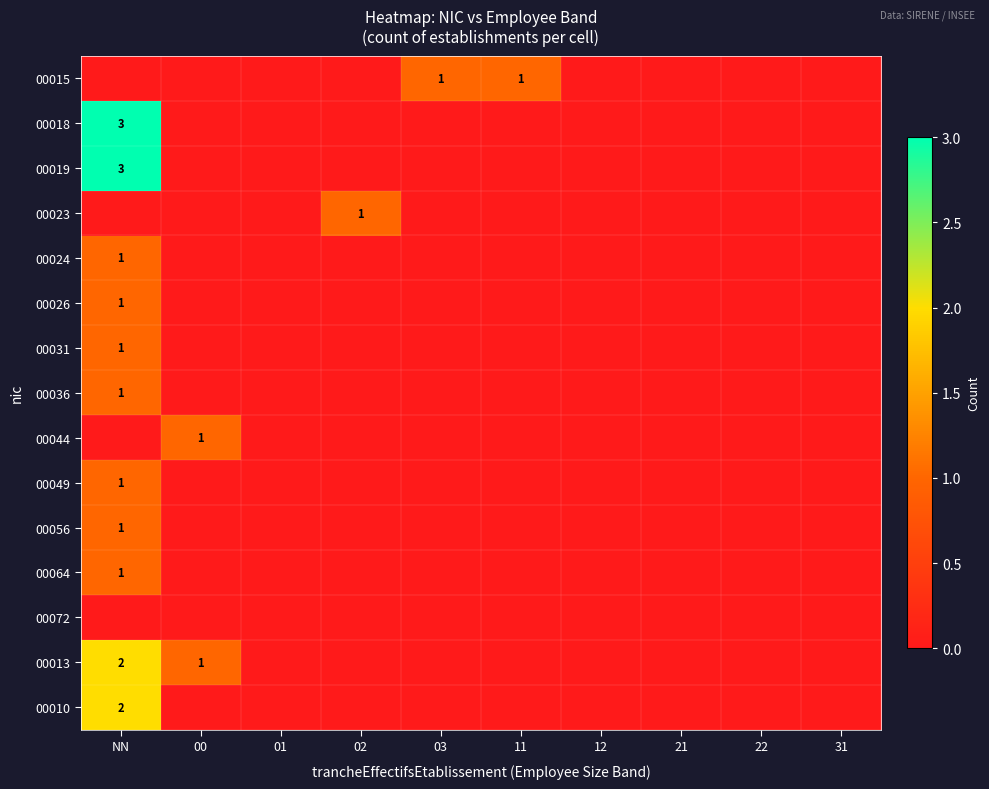

The value of 00010 at NN is 1. True or false?

False